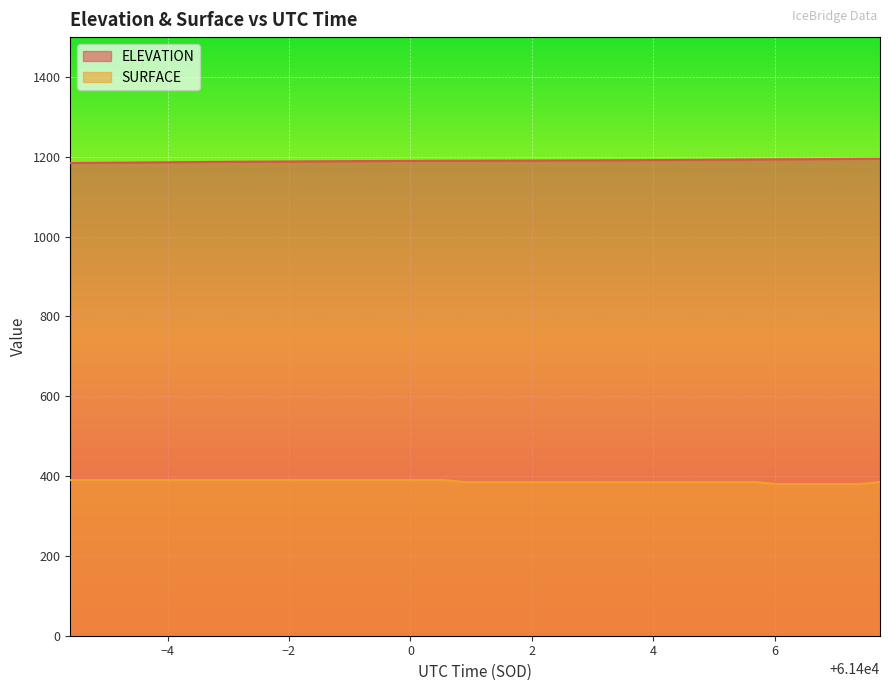

What is the smallest value displayed?

380.1